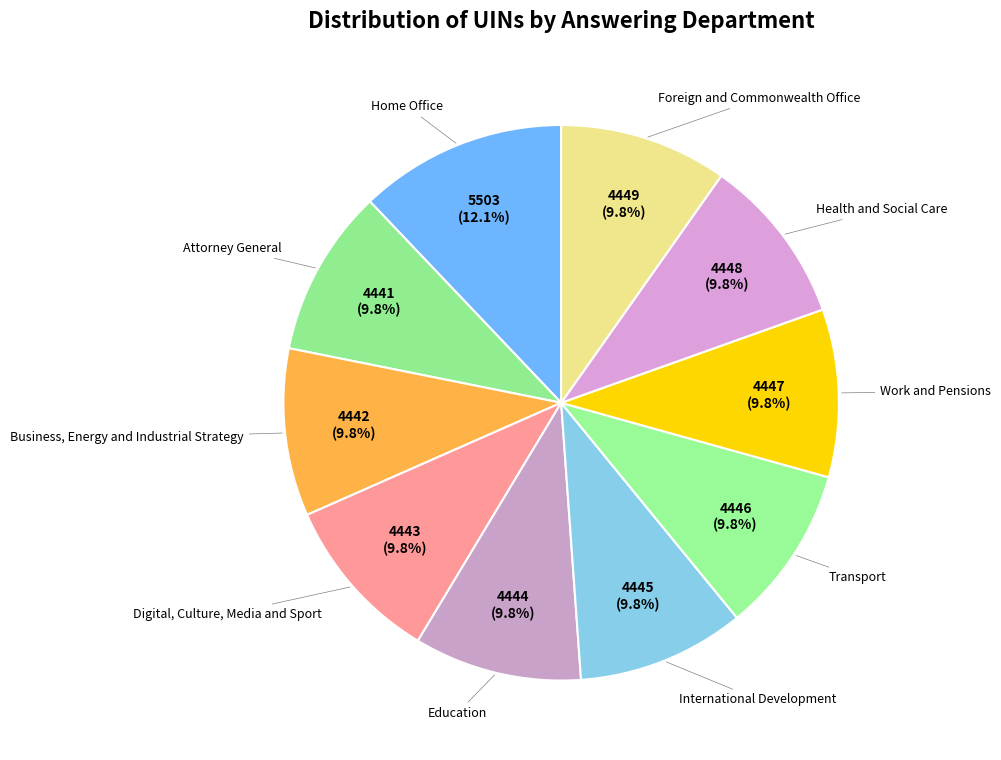

How much of the chart is everything except Business, Energy and Industrial Strategy?

90.2%